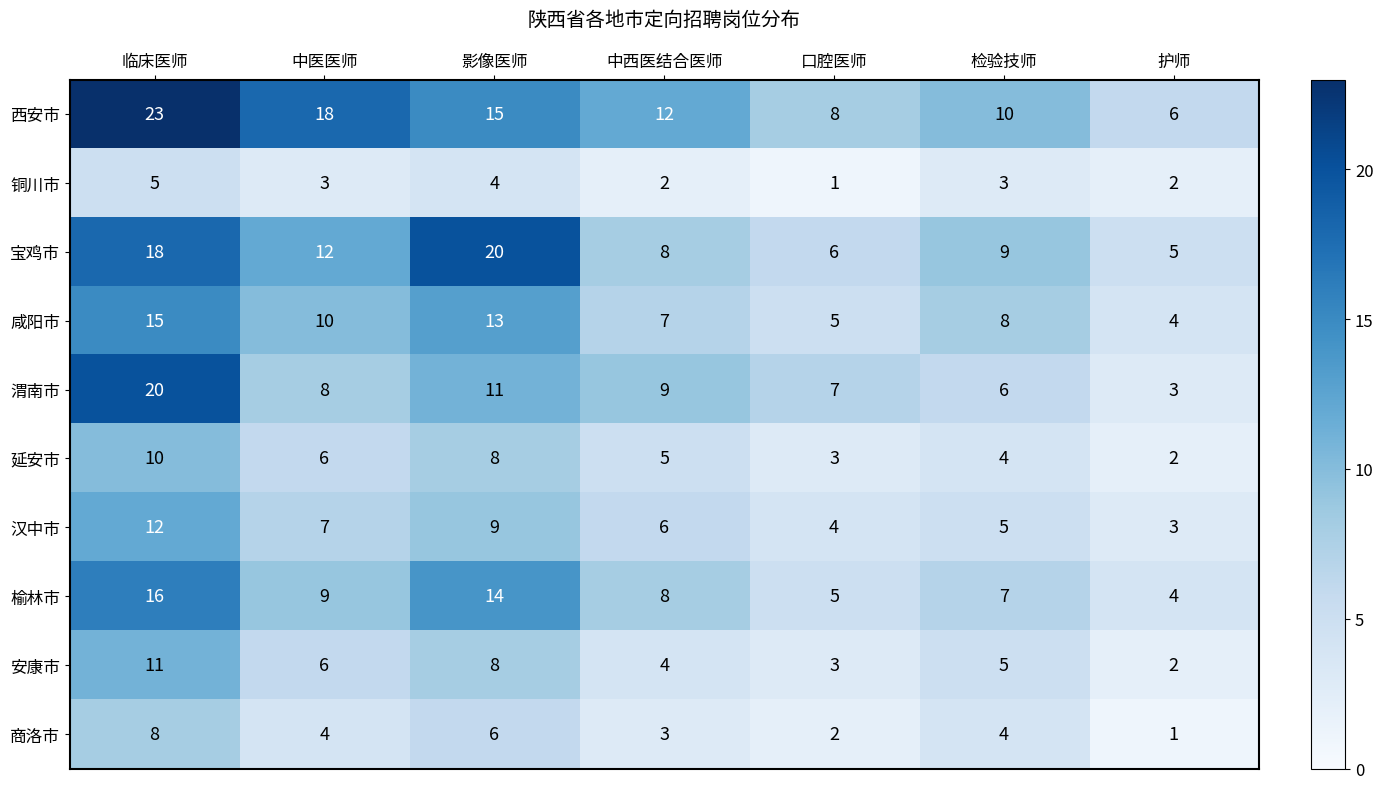

What is the smallest value displayed?

1